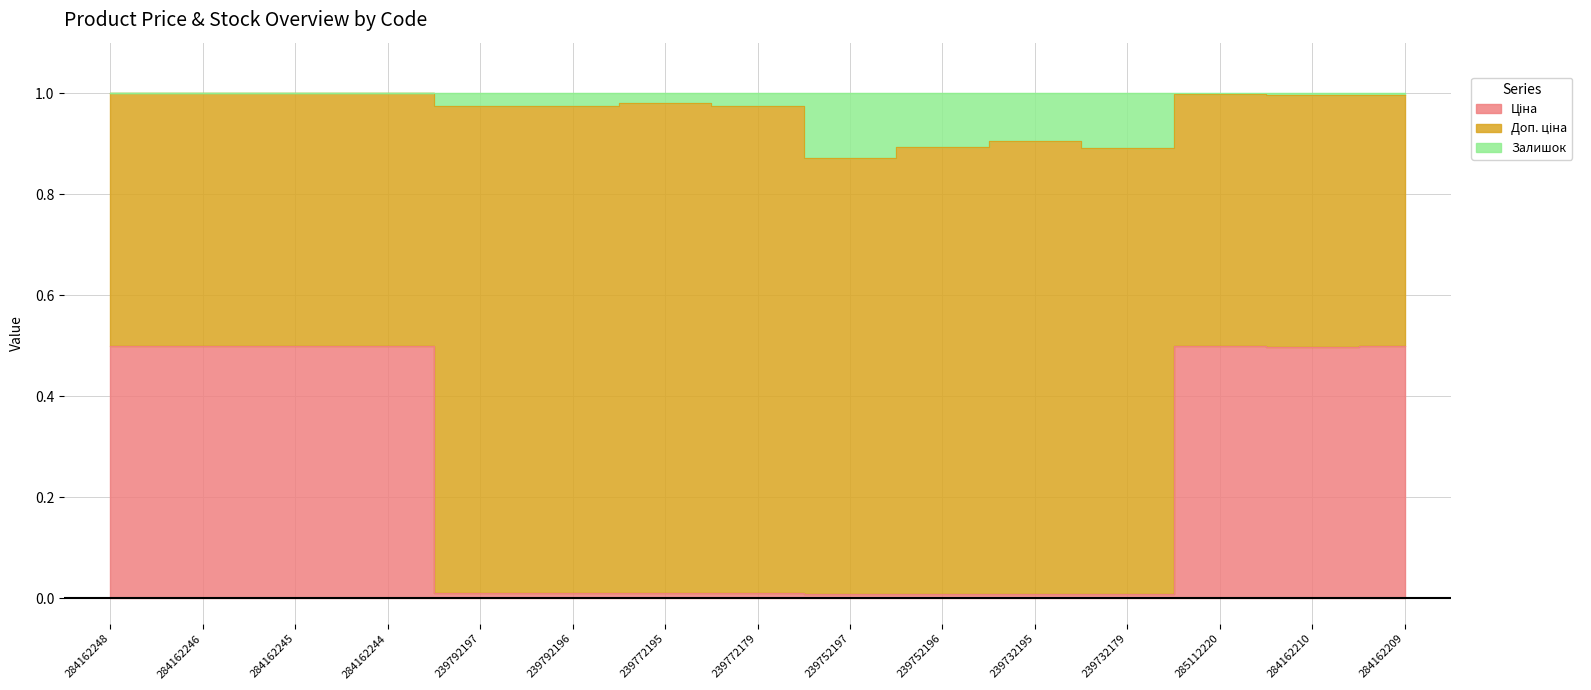

True or false: Залишок and Ціна intersect in this chart.

False